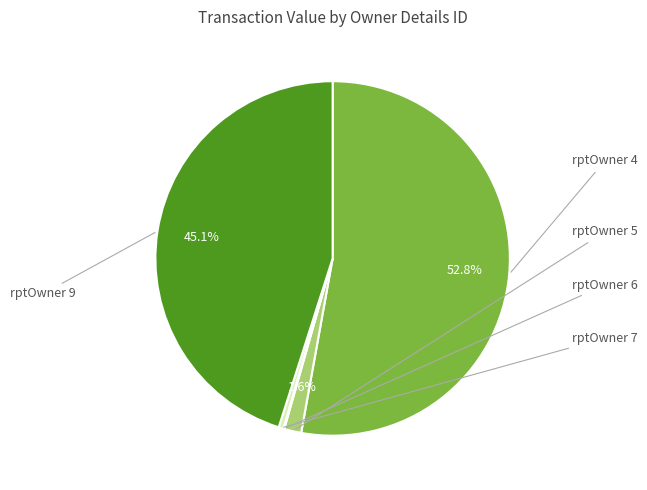

To the nearest percent, what is the difference between the largest and smallest slice percentages?

53%